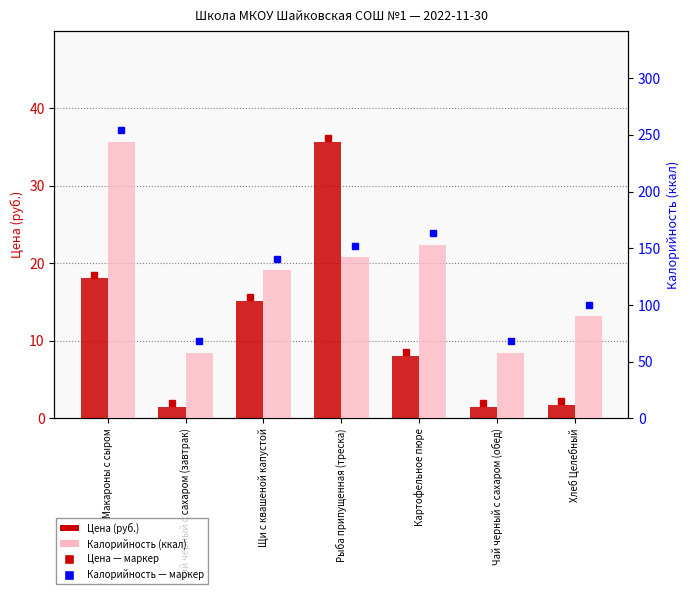

What is the label of the 7th bar from the right?

Макароны с сыром